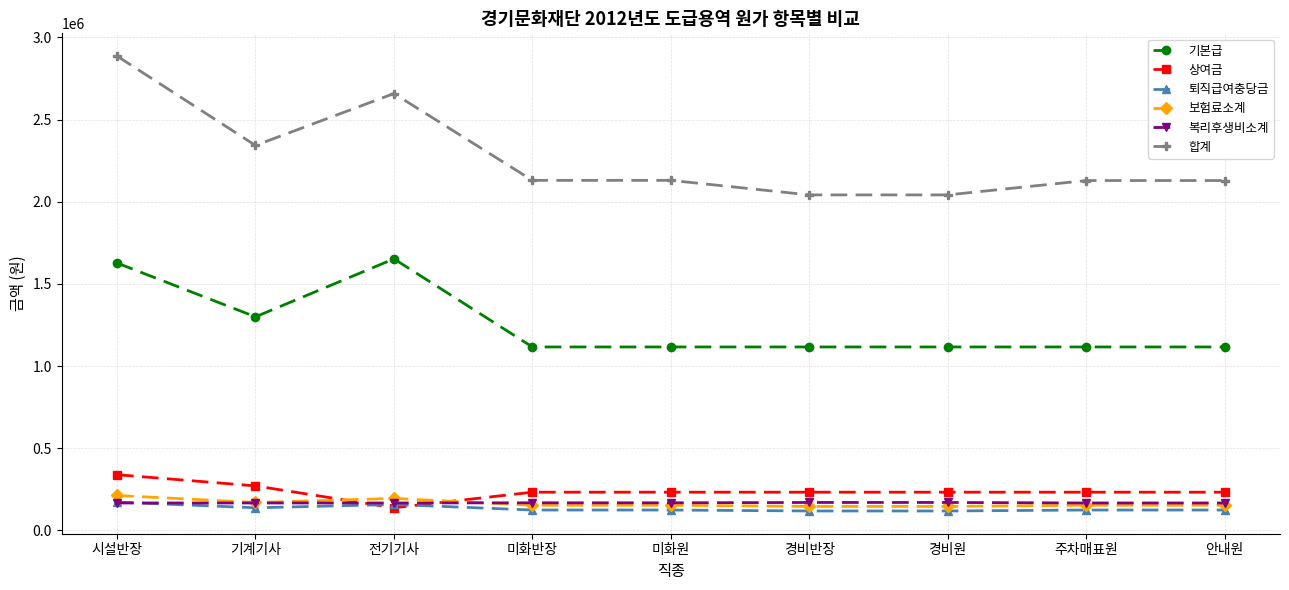

Between 경비원 and 안내원, which series saw the biggest shift?

합계